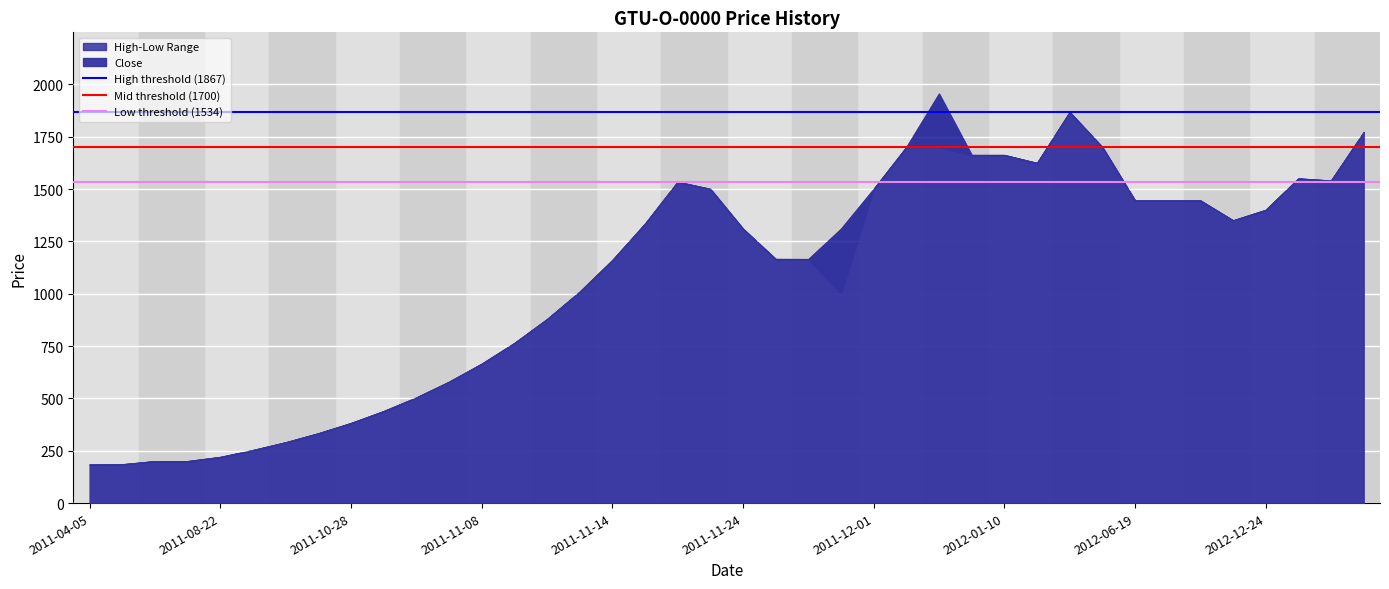

Is the value of High threshold (1867) at 2011-04-05 greater than the value of Low threshold (1534) at 2011-08-22?

Yes